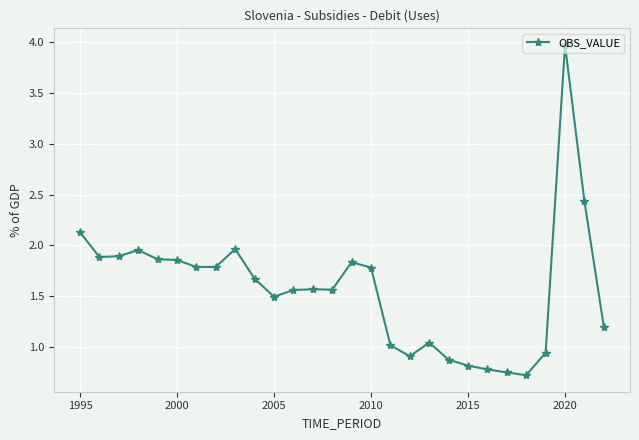

What is the sum of all values?

44.1